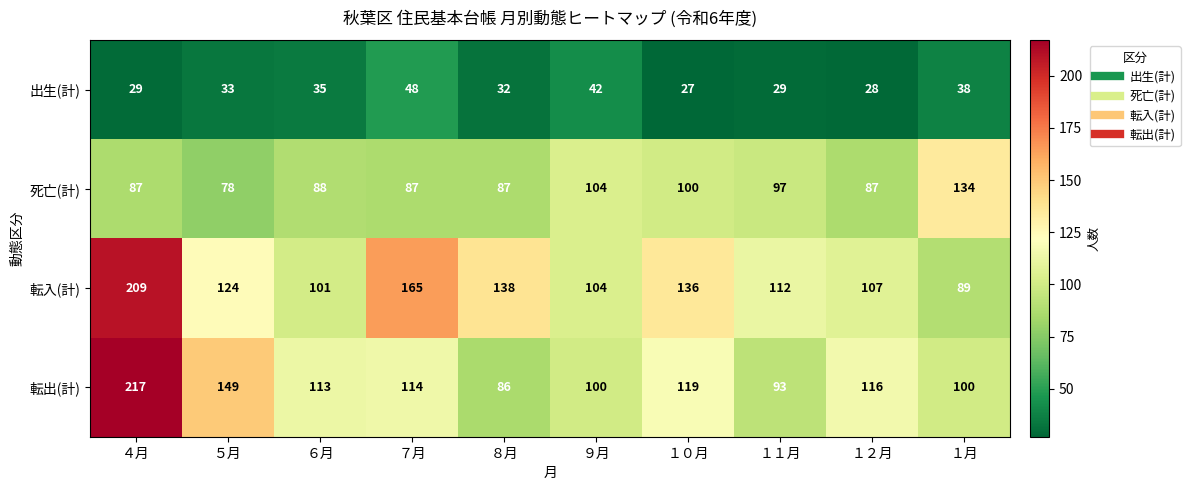

How many data points does each series have?

10